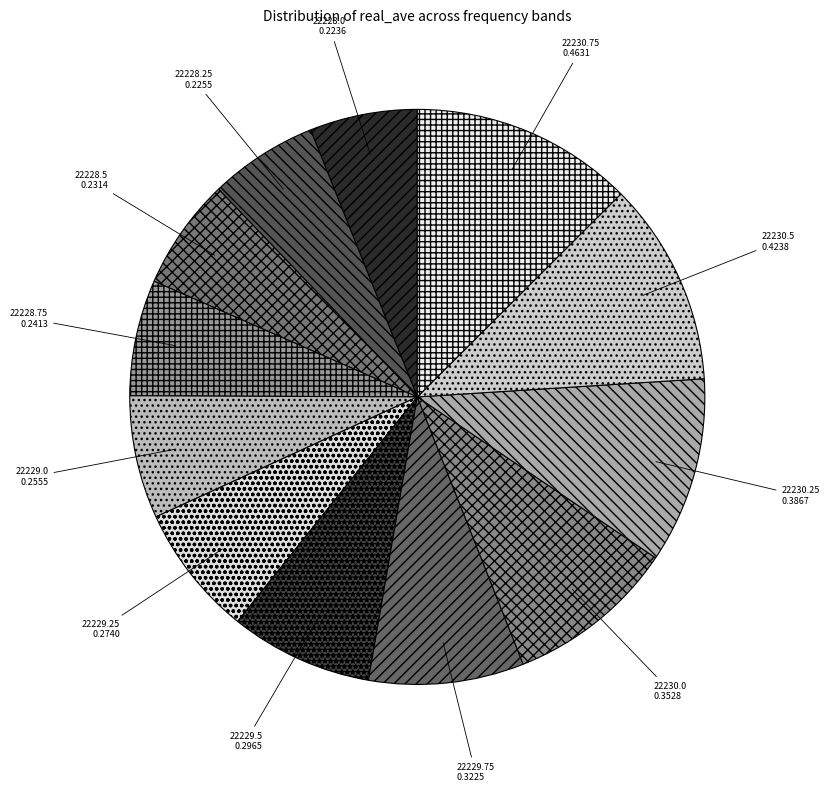

Combined, do 22228.25 and 22229.25 account for over 50%?

No